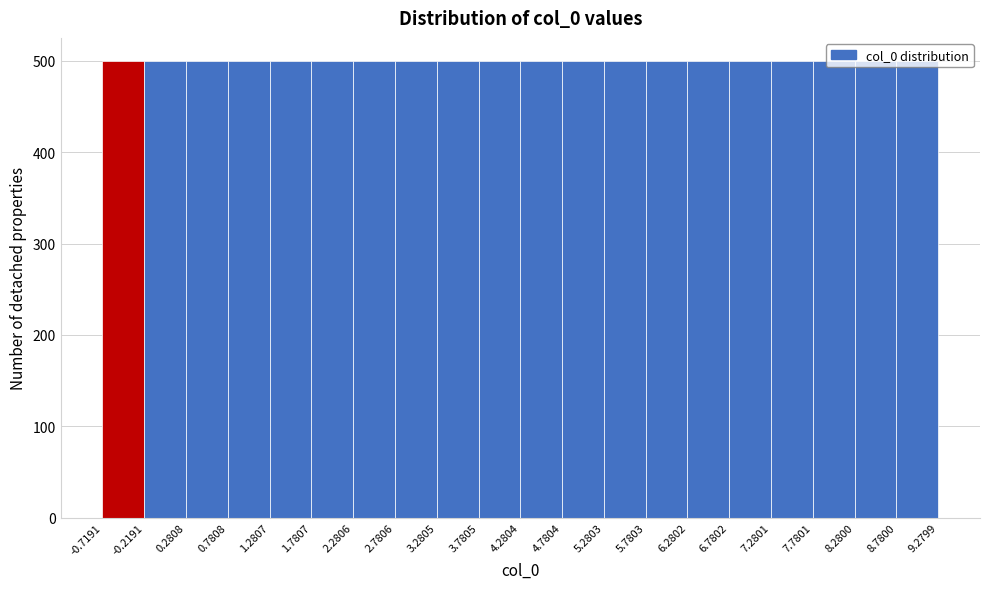

Reading left to right, transcribe this chart: for each bar, give the range it covers on the x-axis and its height. The values are not printed on the chart, so give them approximately, as read against the axis.

-0.7191 to -0.2191: 500
-0.2191 to 0.2808: 500
0.2808 to 0.7808: 500
0.7808 to 1.2807: 500
1.2807 to 1.7807: 500
1.7807 to 2.2806: 500
2.2806 to 2.7806: 500
2.7806 to 3.2805: 500
3.2805 to 3.7805: 500
3.7805 to 4.2804: 500
4.2804 to 4.7804: 500
4.7804 to 5.2803: 500
5.2803 to 5.7803: 500
5.7803 to 6.2802: 500
6.2802 to 6.7802: 500
6.7802 to 7.2801: 500
7.2801 to 7.7801: 500
7.7801 to 8.2800: 500
8.2800 to 8.7800: 500
8.7800 to 9.2799: 500